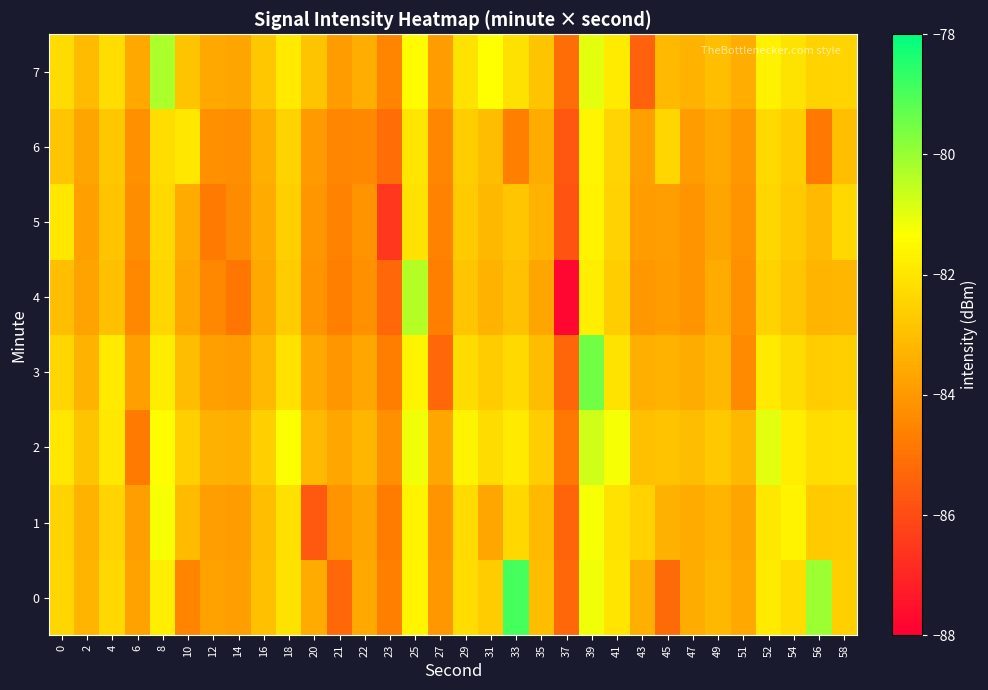

Reading left to right, extract all data points from this chart.

0: 0=-82.4	2=-83.3	4=-82.3	6=-83.8	8=-81.8	10=-84.5	12=-83.8	14=-83.8	16=-83.0	18=-82.1	20=-83.5	21=-85.3	22=-83.6	23=-84.7	25=-81.6	27=-84.1	29=-82.2	31=-82.7	33=-78.9	35=-83.0	37=-85.3	39=-81.2	41=-82.0	43=-83.4	45=-85.2	47=-83.5	49=-83.2	51=-83.6	52=-81.9	54=-82.2	56=-80.0	58=-82.6
1: 0=-82.5	2=-83.3	4=-82.4	6=-83.9	8=-81.3	10=-83.1	12=-83.9	14=-83.9	16=-83.0	18=-82.1	20=-85.7	21=-84.1	22=-83.7	23=-84.7	25=-81.6	27=-84.1	29=-82.3	31=-83.7	33=-82.4	35=-83.1	37=-85.4	39=-81.2	41=-82.1	43=-82.5	45=-83.4	47=-83.5	49=-83.2	51=-83.7	52=-81.9	54=-81.6	56=-82.7	58=-82.7
2: 0=-82.0	2=-82.8	4=-81.9	6=-84.8	8=-81.4	10=-82.6	12=-83.4	14=-83.4	16=-82.5	18=-81.3	20=-83.1	21=-83.6	22=-83.2	23=-84.2	25=-81.2	27=-83.6	29=-81.6	31=-82.2	33=-81.9	35=-82.6	37=-84.9	39=-80.7	41=-81.2	43=-83.0	45=-82.9	47=-83.1	49=-82.8	51=-83.2	52=-80.9	54=-81.8	56=-82.2	58=-82.2
3: 0=-82.4	2=-83.3	4=-81.9	6=-83.8	8=-81.8	10=-83.0	12=-83.8	14=-83.9	16=-83.1	18=-82.1	20=-83.6	21=-84.1	22=-83.6	23=-84.7	25=-81.6	27=-85.3	29=-82.2	31=-82.7	33=-82.3	35=-83.1	37=-85.3	39=-79.5	41=-82.0	43=-83.4	45=-83.3	47=-83.5	49=-83.2	51=-84.4	52=-81.9	54=-82.2	56=-82.6	58=-82.6
4: 0=-83.0	2=-83.7	4=-83.0	6=-84.4	8=-82.4	10=-83.7	12=-84.4	14=-84.9	16=-83.6	18=-82.7	20=-84.2	21=-84.7	22=-84.2	23=-85.3	25=-80.3	27=-84.7	29=-82.8	31=-83.3	33=-82.9	35=-83.7	37=-87.8	39=-81.8	41=-82.6	43=-84.0	45=-83.9	47=-84.1	49=-83.5	51=-84.2	52=-82.5	54=-82.8	56=-83.2	58=-83.2
5: 0=-82.0	2=-83.8	4=-82.9	6=-84.3	8=-82.3	10=-83.5	12=-84.8	14=-84.4	16=-83.5	18=-82.6	20=-84.1	21=-84.6	22=-84.1	23=-86.5	25=-82.1	27=-84.6	29=-82.7	31=-83.2	33=-82.8	35=-83.3	37=-85.8	39=-81.7	41=-82.5	43=-83.9	45=-83.8	47=-84.1	49=-83.7	51=-84.1	52=-82.4	54=-82.7	56=-83.1	58=-82.4
6: 0=-82.8	2=-83.7	4=-82.8	6=-84.2	8=-82.2	10=-82.0	12=-84.2	14=-84.3	16=-83.4	18=-82.5	20=-84.0	21=-84.5	22=-84.4	23=-85.1	25=-82.0	27=-84.5	29=-82.6	31=-83.1	33=-84.7	35=-83.5	37=-85.7	39=-81.6	41=-82.4	43=-83.8	45=-82.4	47=-83.9	49=-83.6	51=-84.0	52=-82.3	54=-82.6	56=-84.8	58=-83.0
7: 0=-82.2	2=-83.1	4=-82.2	6=-83.6	8=-80.2	10=-82.9	12=-83.6	14=-83.7	16=-82.8	18=-81.9	20=-82.9	21=-83.9	22=-83.5	23=-84.5	25=-81.4	27=-83.9	29=-82.0	31=-81.3	33=-82.1	35=-82.9	37=-85.1	39=-81.0	41=-81.8	43=-85.4	45=-83.1	47=-83.3	49=-83.0	51=-83.4	52=-81.7	54=-82.0	56=-82.5	58=-82.4